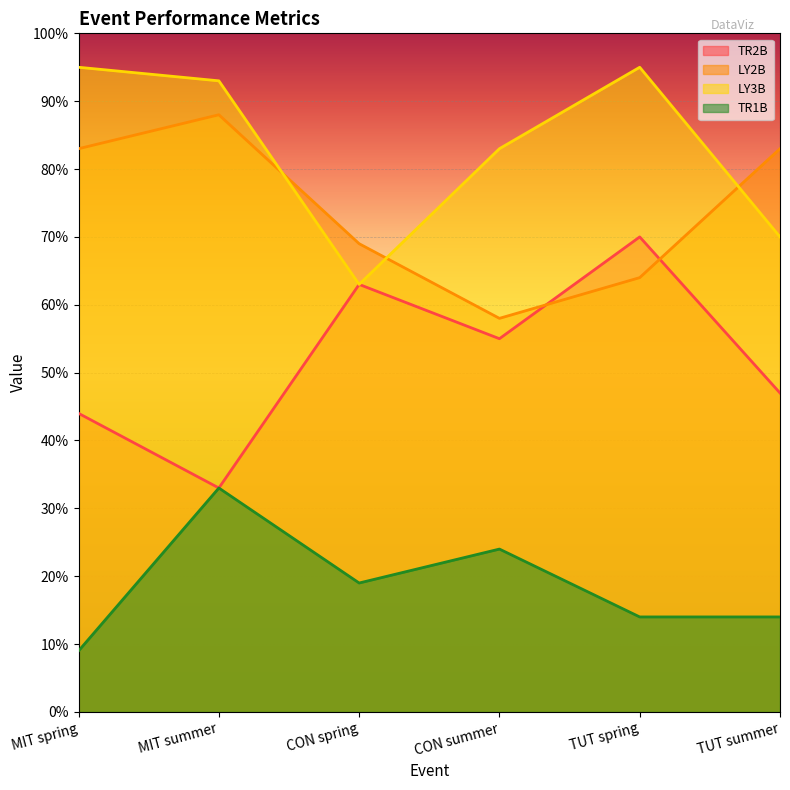

At which category does TR1B reach its first local peak?

MIT summer